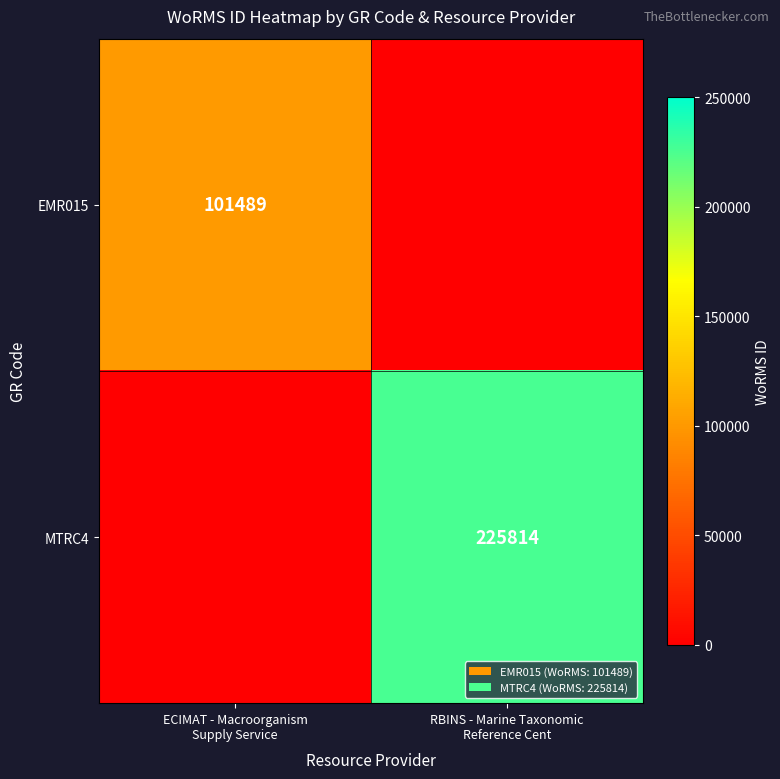

What is the difference between the maximum and minimum values in the EMR015 series?

101489